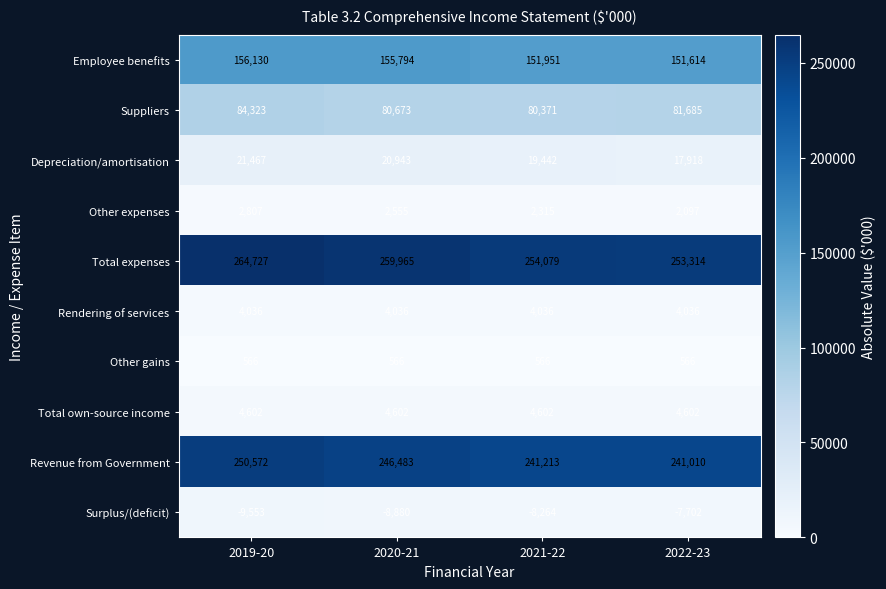

The value of Rendering of services at 2022-23 is 4036. True or false?

True